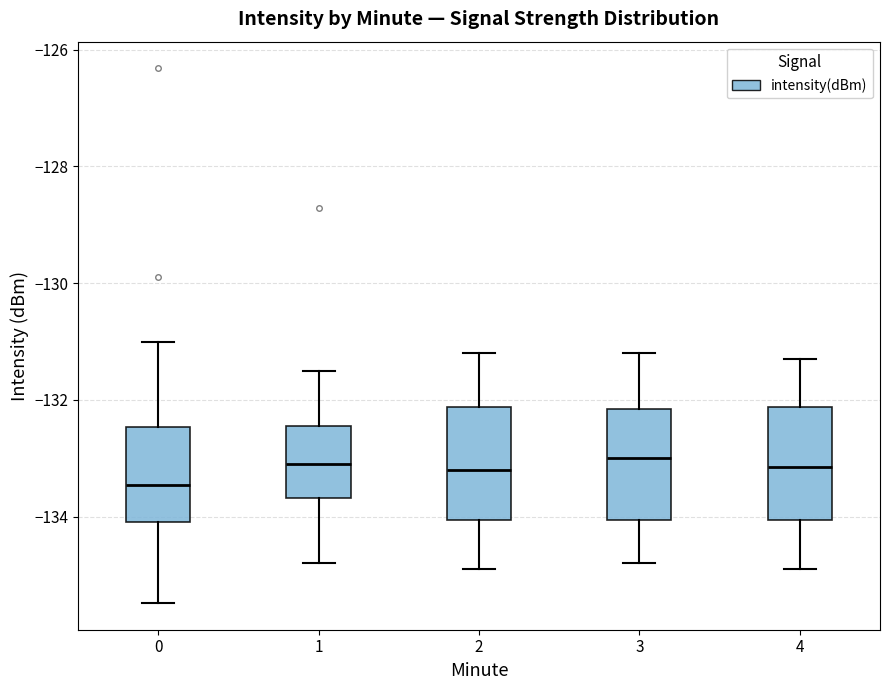

Which box has the lowest median line?

0